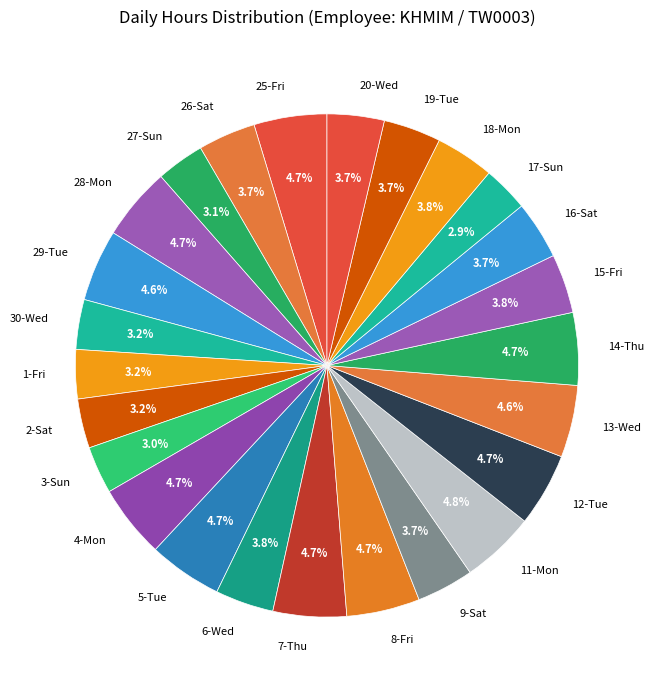

Is 20-Wed the majority of the pie?

No